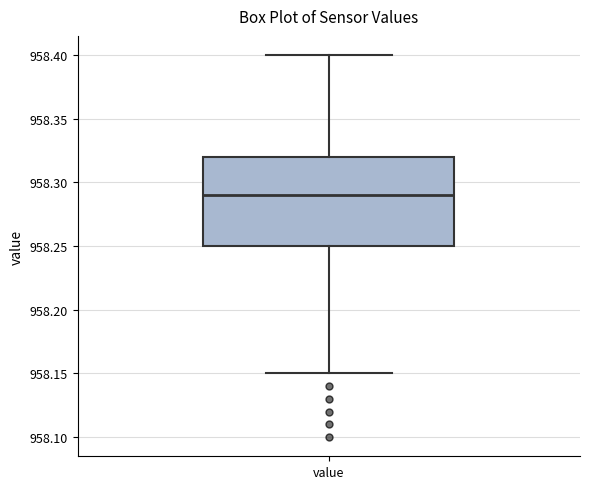

Read this box plot against the y-axis: the position of the median line, the range covered by the box, and the ends of both whiskers. The values are not printed on the chart, so give them approximately, as read against the axis.

median 958.29, box 958.25 to 958.32, whiskers 958.15 to 958.40